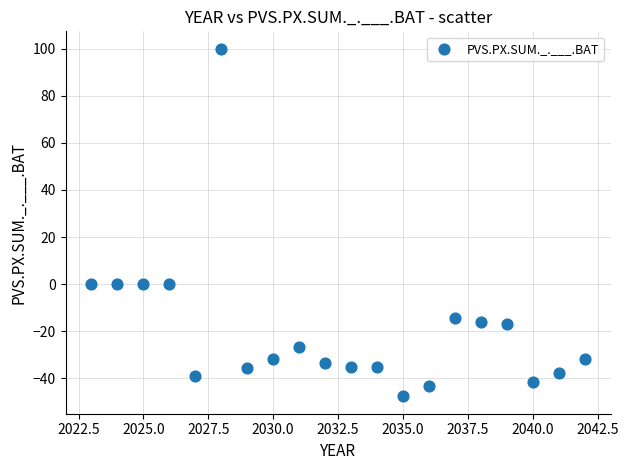

What is the range of X values (max minus min)?

19.0